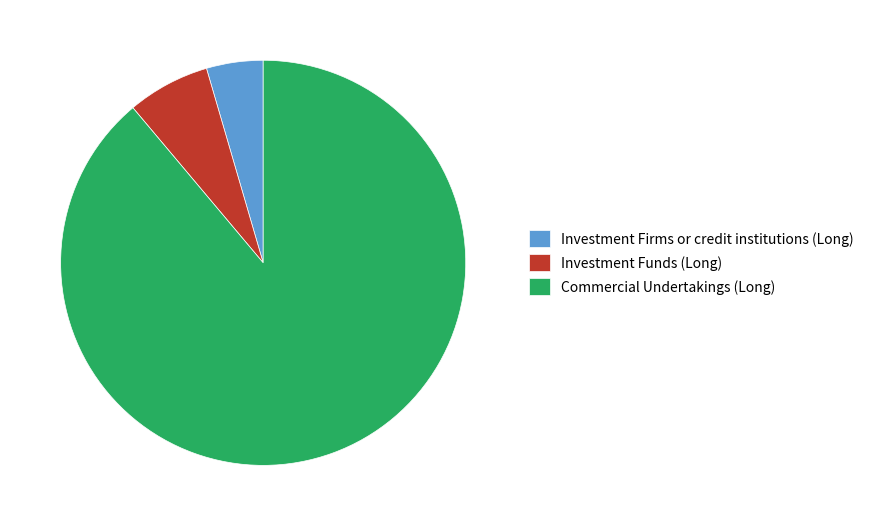

Between Commercial Undertakings (Long) and Investment Funds (Long), which is larger?

Commercial Undertakings (Long)